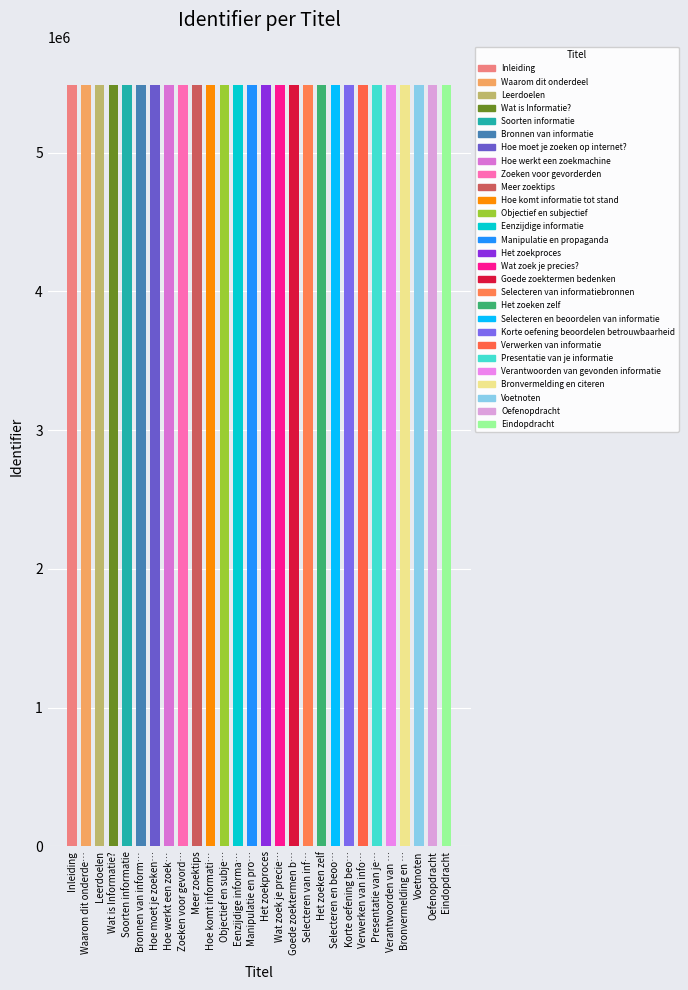

What is the sum of all values?

153691265